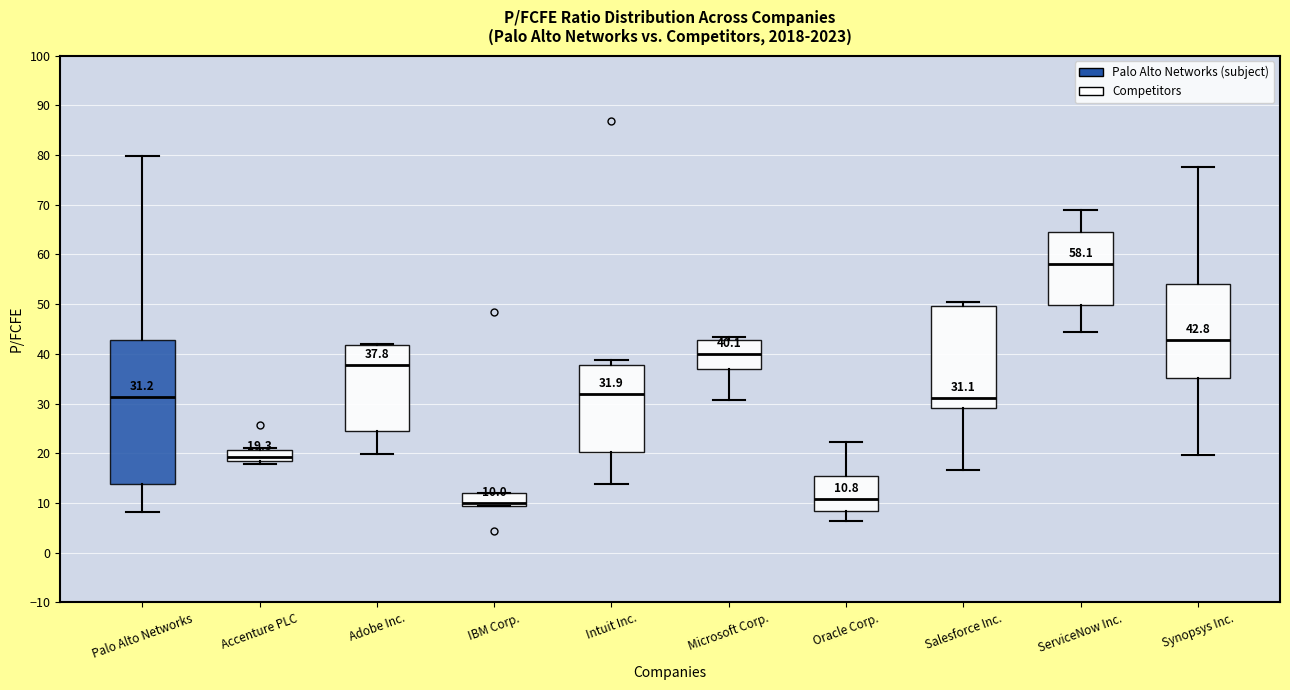

Which box's median line is the highest?

ServiceNow Inc.